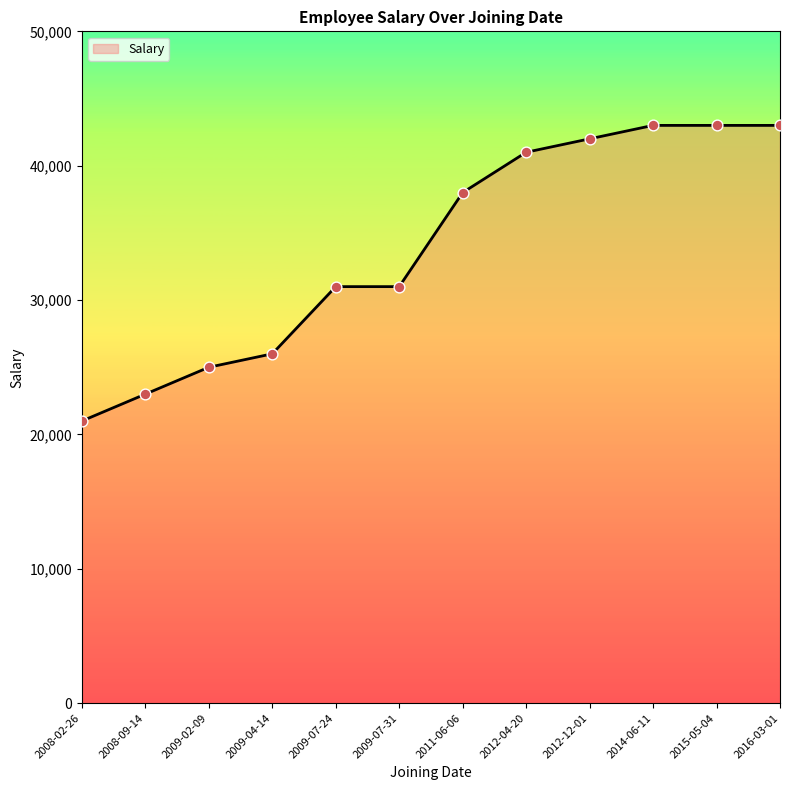

What is the change in value from 2009-07-24 to 2016-03-01?

+12000